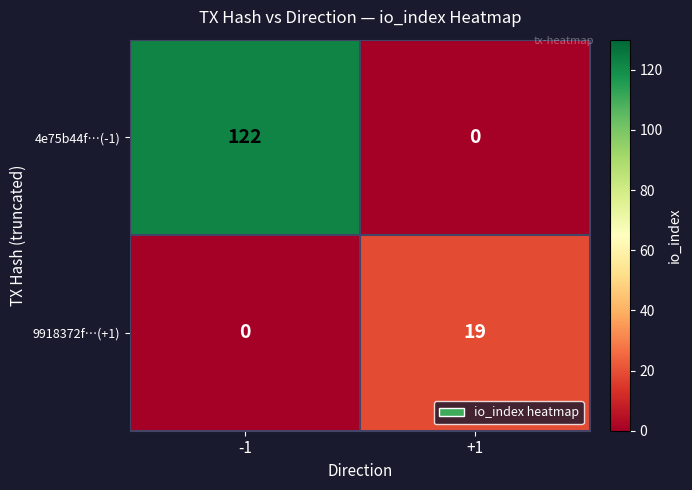

What is the maximum value shown in the chart?

122